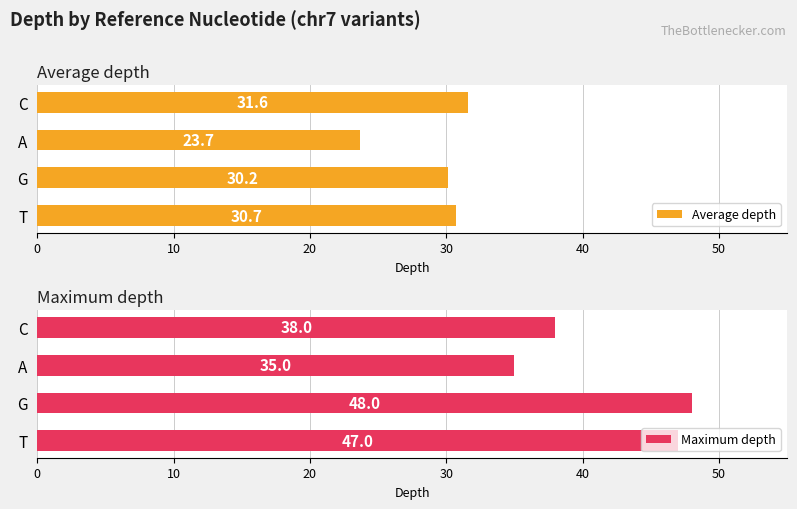

The value of Average depth at T is 55.0. True or false?

False